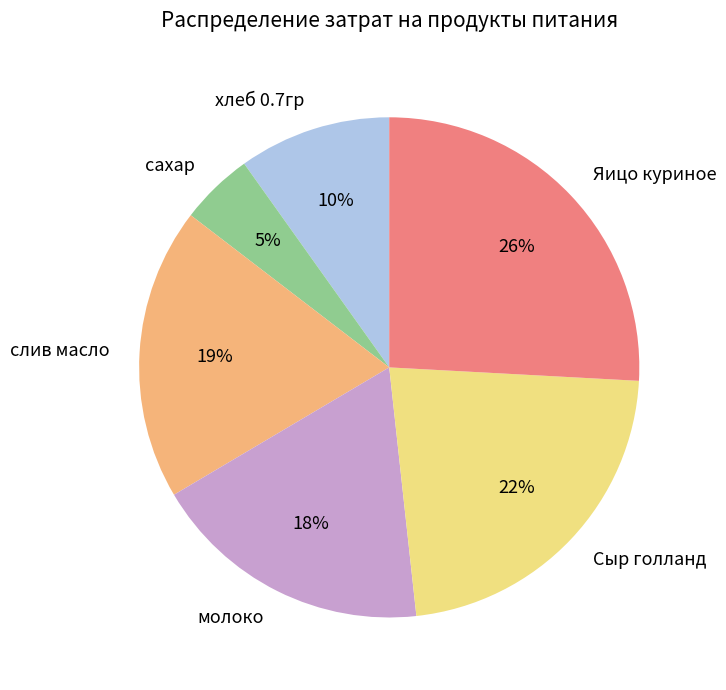

What percentage is the молоко slice, to the nearest percent?

18%